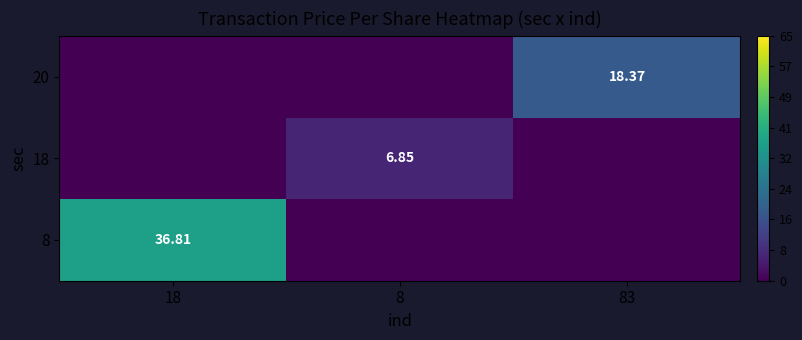

How many distinct data groups are displayed?

3